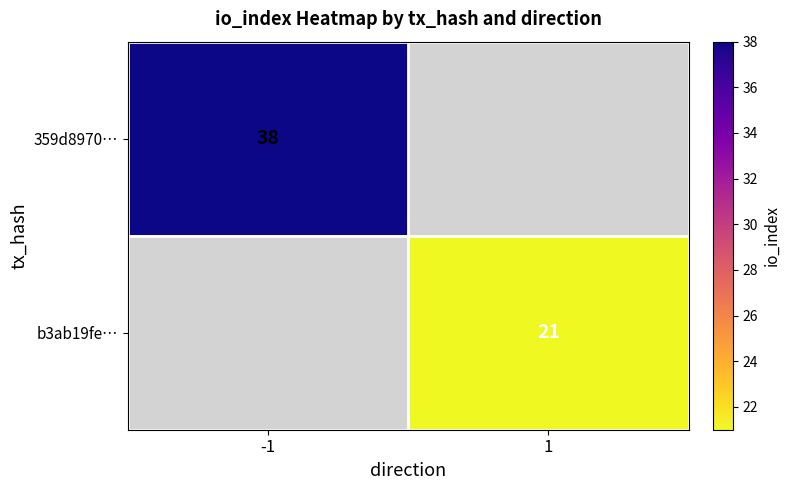

The b3ab19fe… series shows 21 at 1. True or false?

True